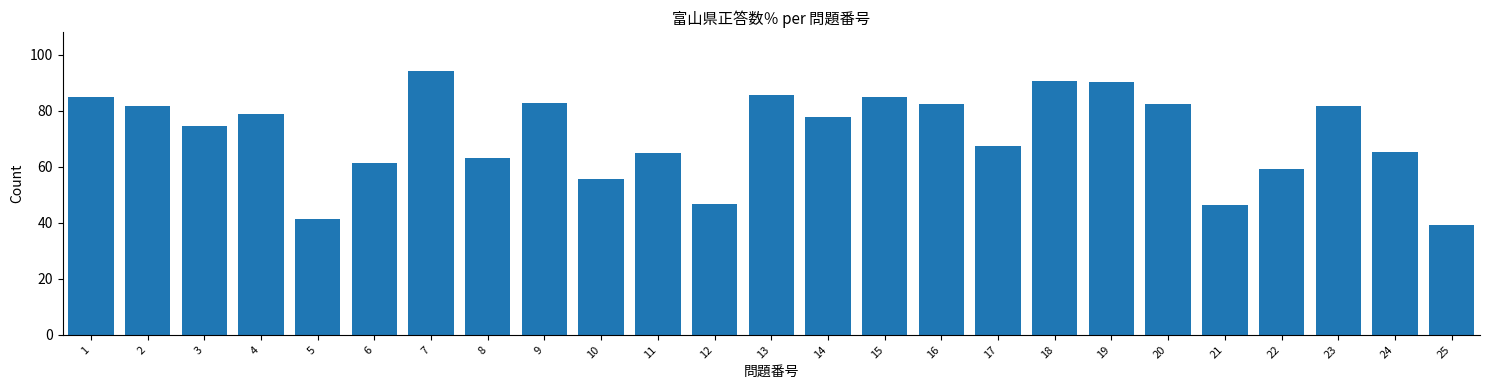

What is the sum of all values?

1784.2